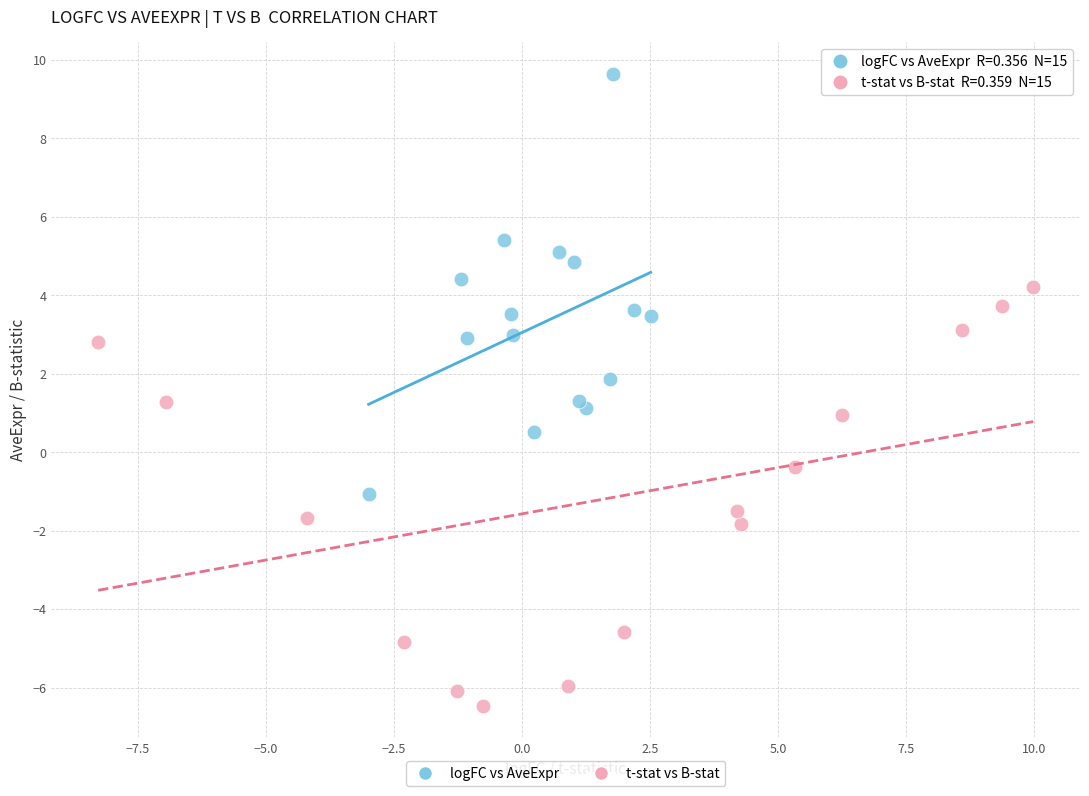

Which series reaches the maximum Y coordinate?

logFC vs AveExpr